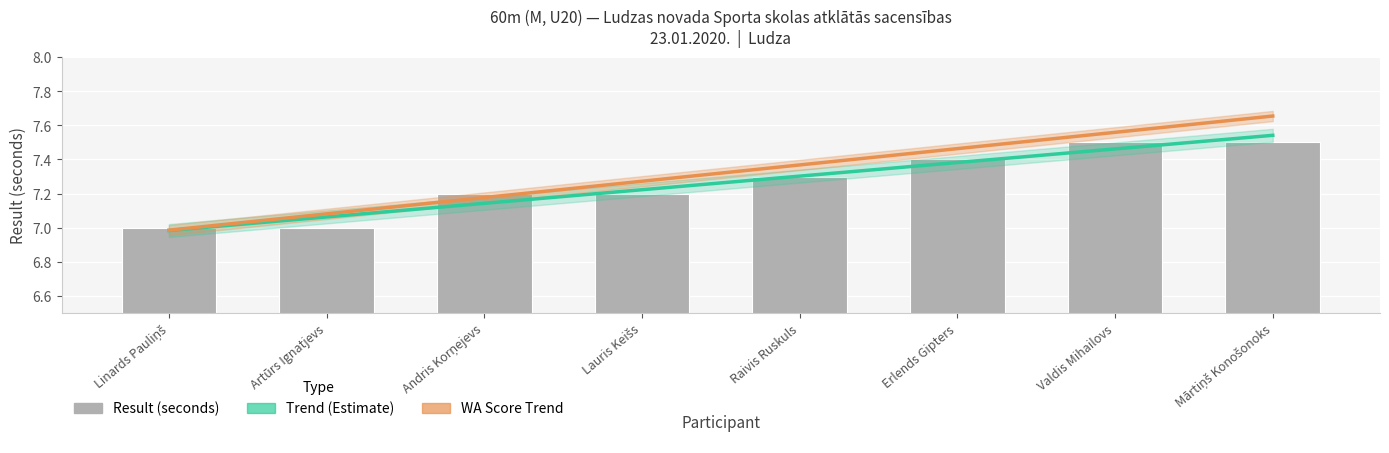

How many values are between 7 and 8?

8